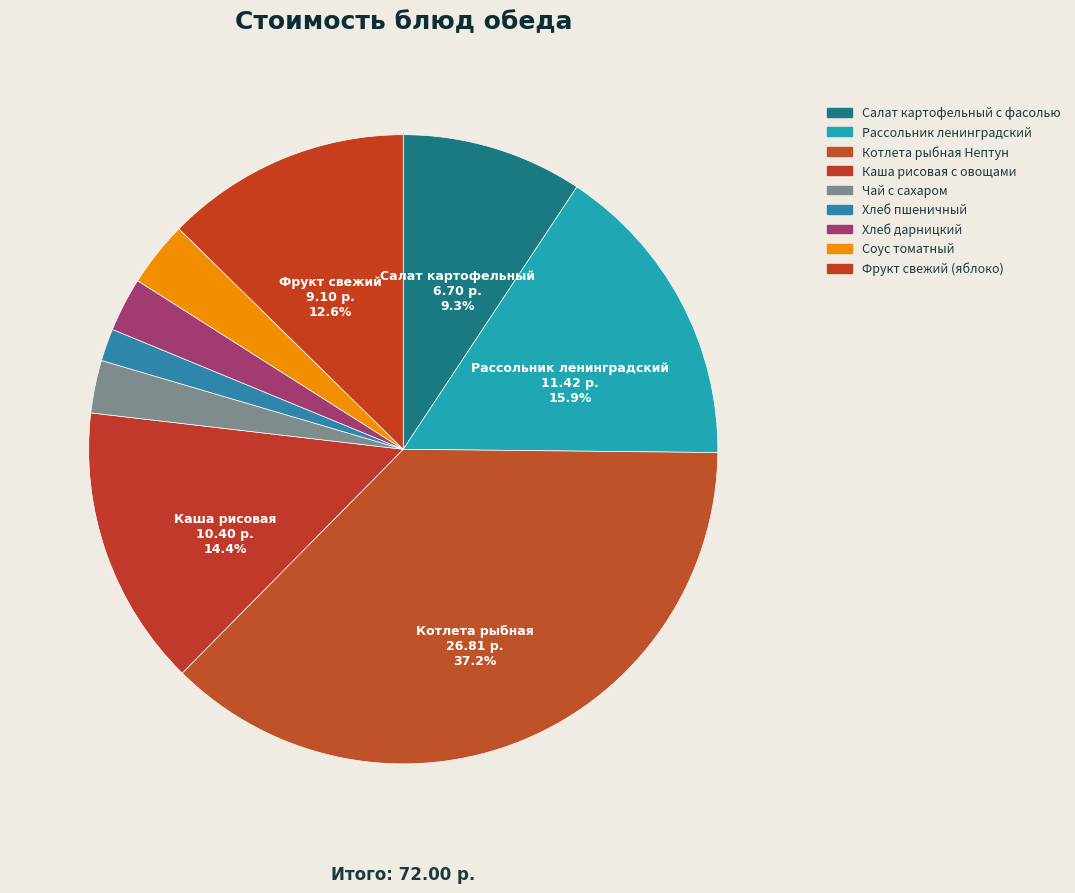

To the nearest percent, what percentage of the pie is Котлета рыбная Нептун?

37%